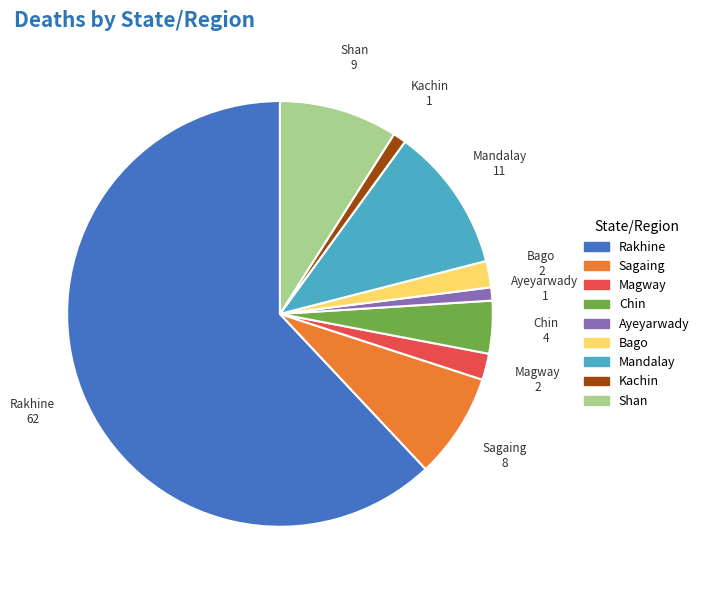

Is there any slice that represents more than half of the pie?

Yes